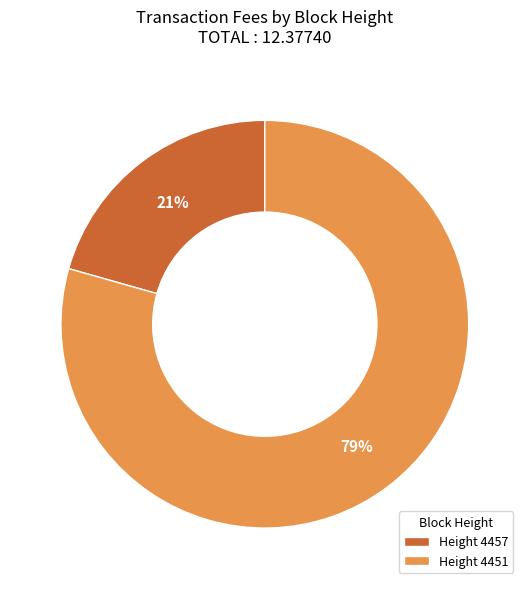

To the nearest percent, what is the average slice percentage?

50%